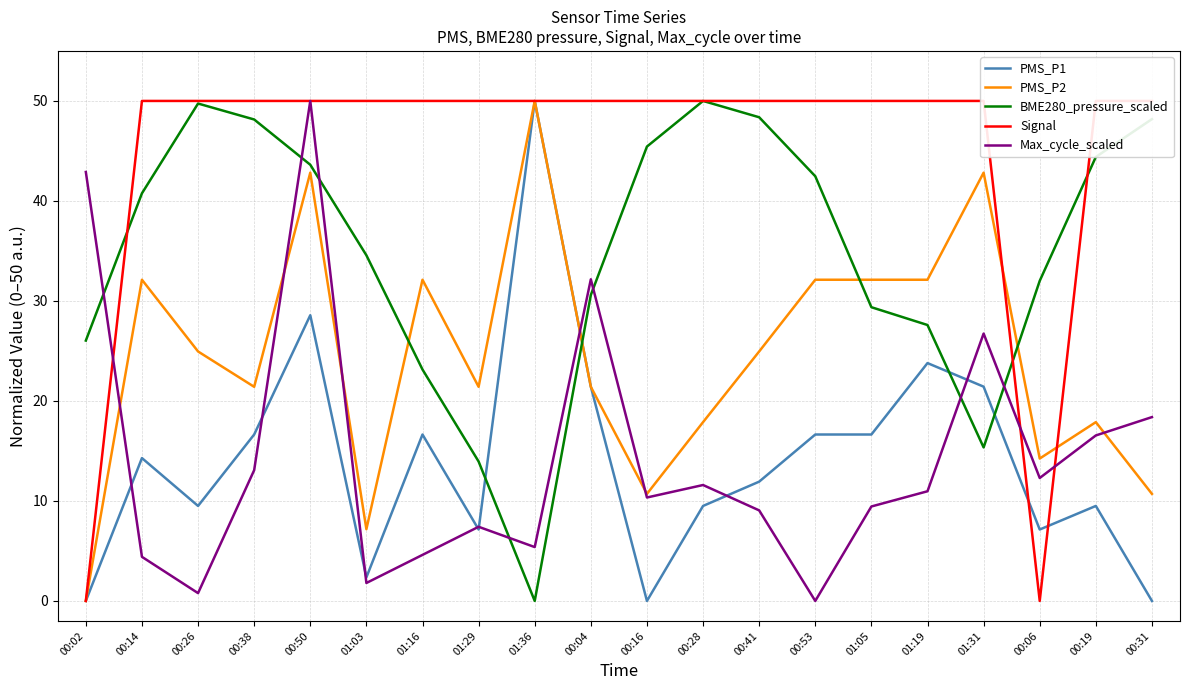

What is the average value of the BME280_pressure_scaled series?

34.7